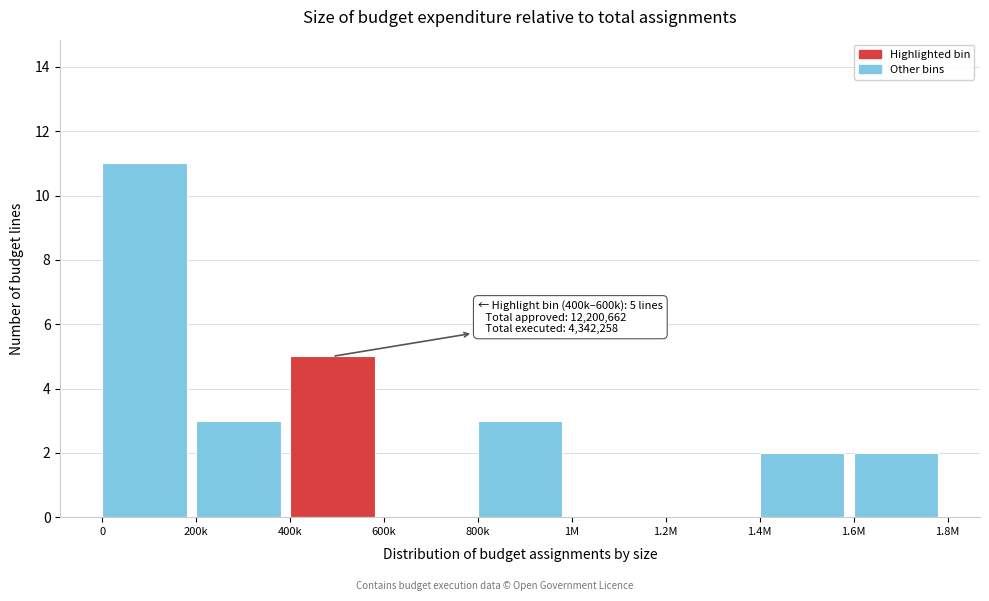

Reading left to right, transcribe all the data shown in this chart.

0=11	200k=3	400k=5	600k=0	800k=3	1M=0	1.2M=0	1.4M=2	1.6M=2